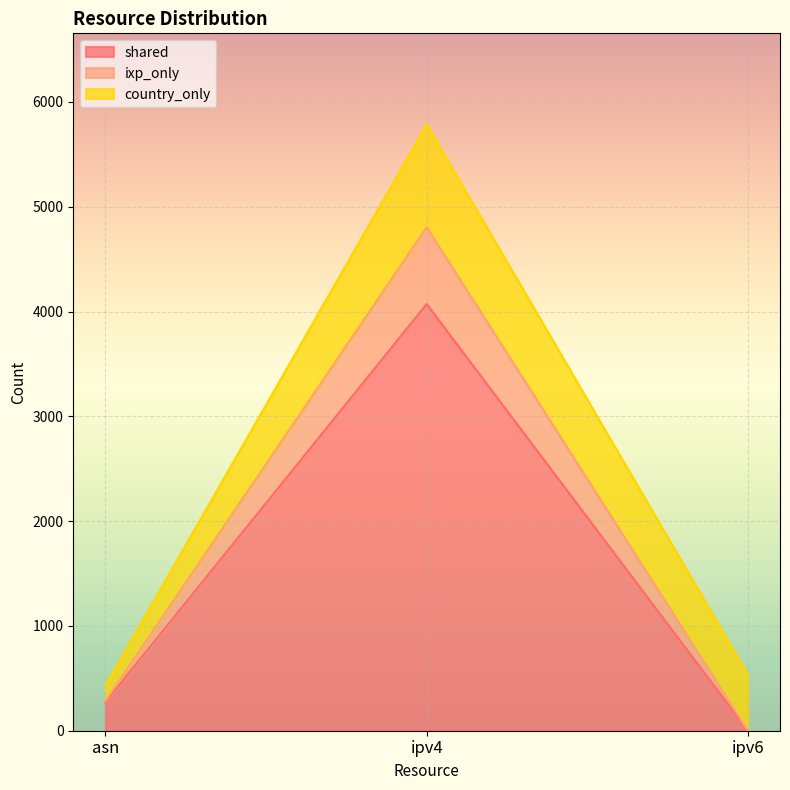

At how many categories does at least one series exceed 2970?

1